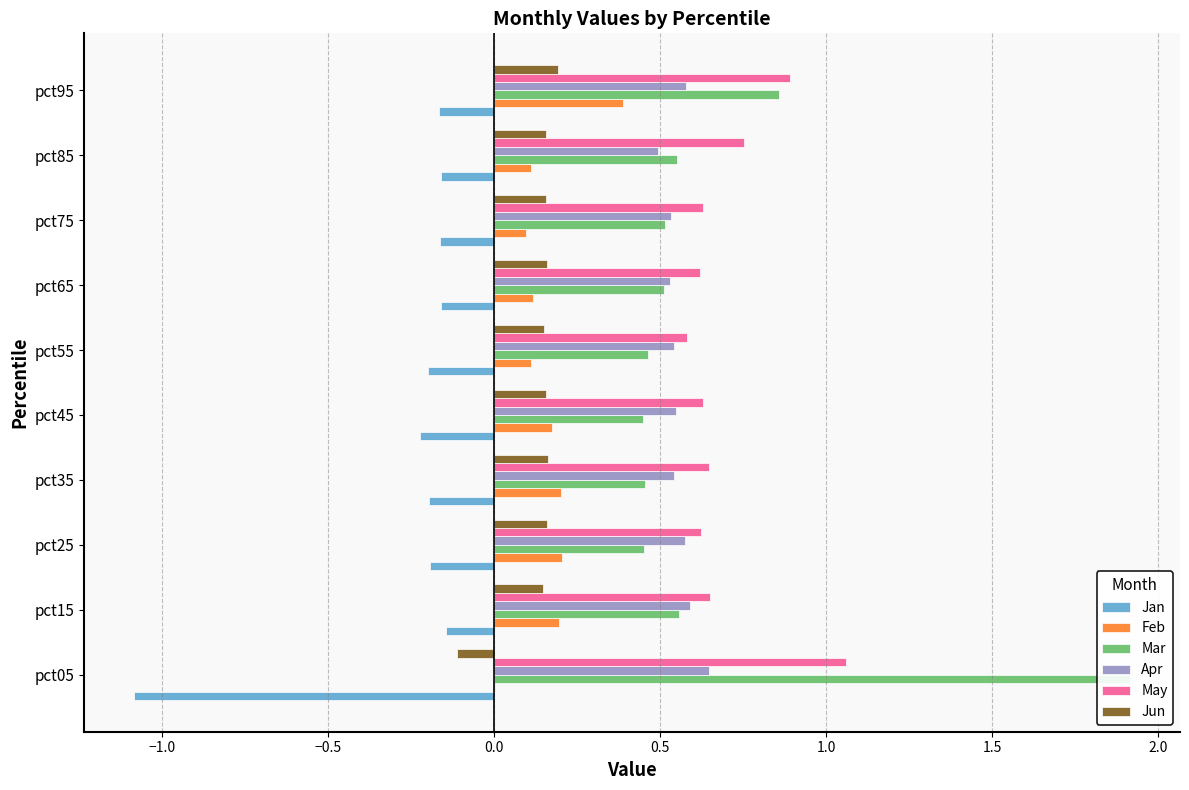

At pct45, list the series in order from largest to smallest.

May, Apr, Mar, Feb, Jun, Jan